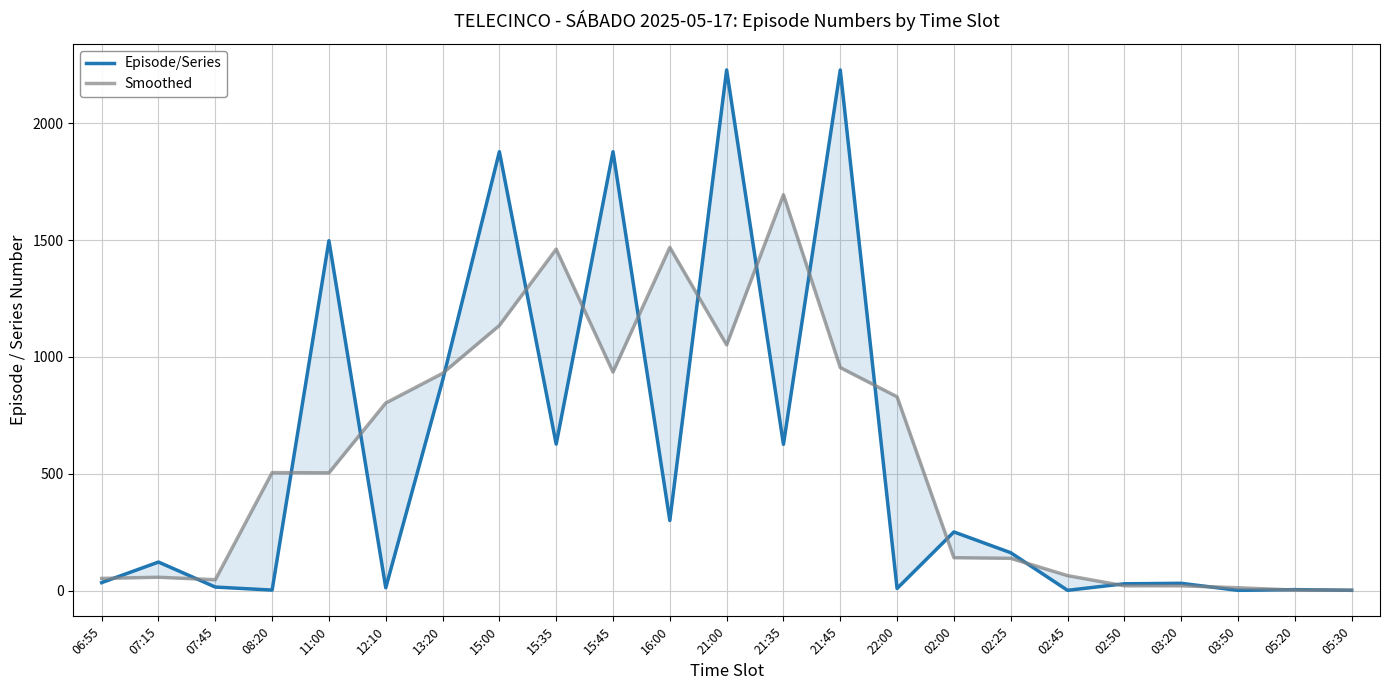

What is the difference between the Episode/Series values at 08:20 and 02:50?

27.0